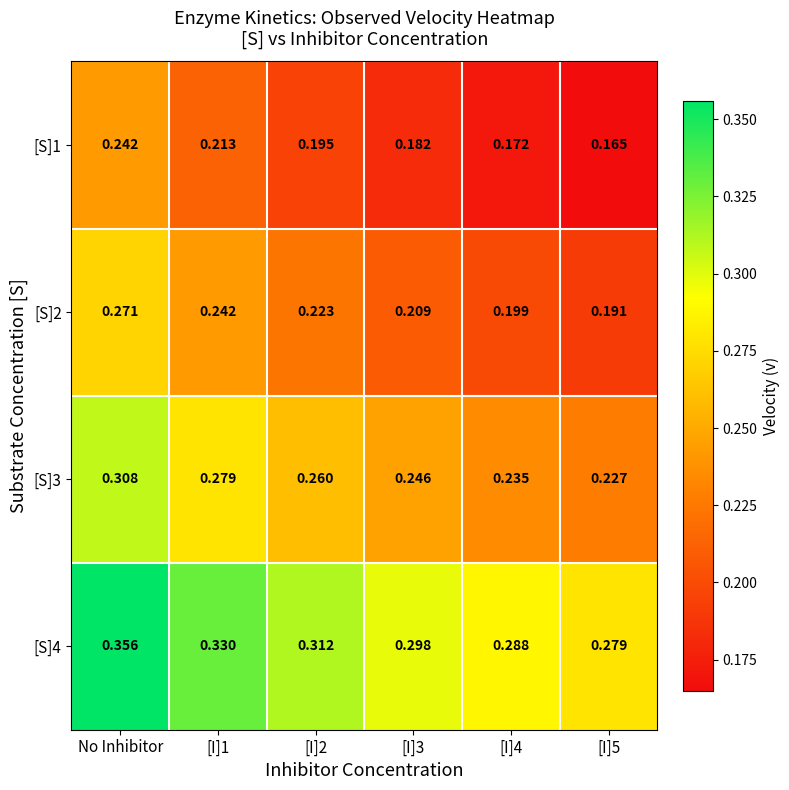

Which category has the highest value in the [S]4 series?

No Inhibitor